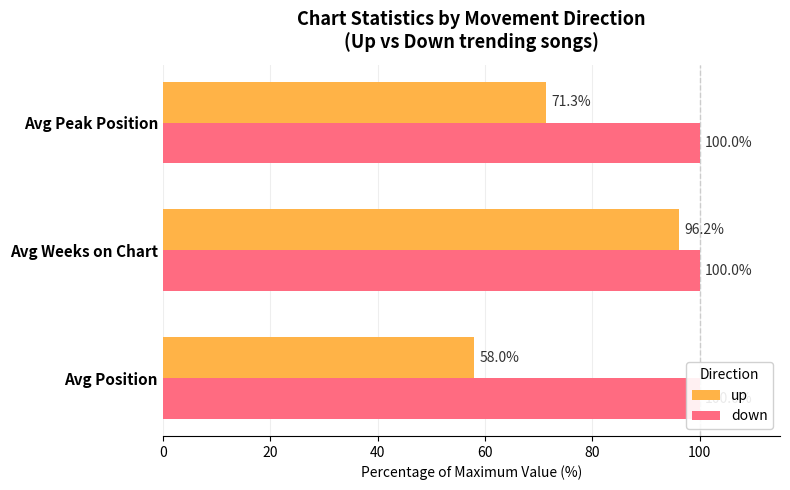

List the series in order of their overall mean, highest first.

up, down